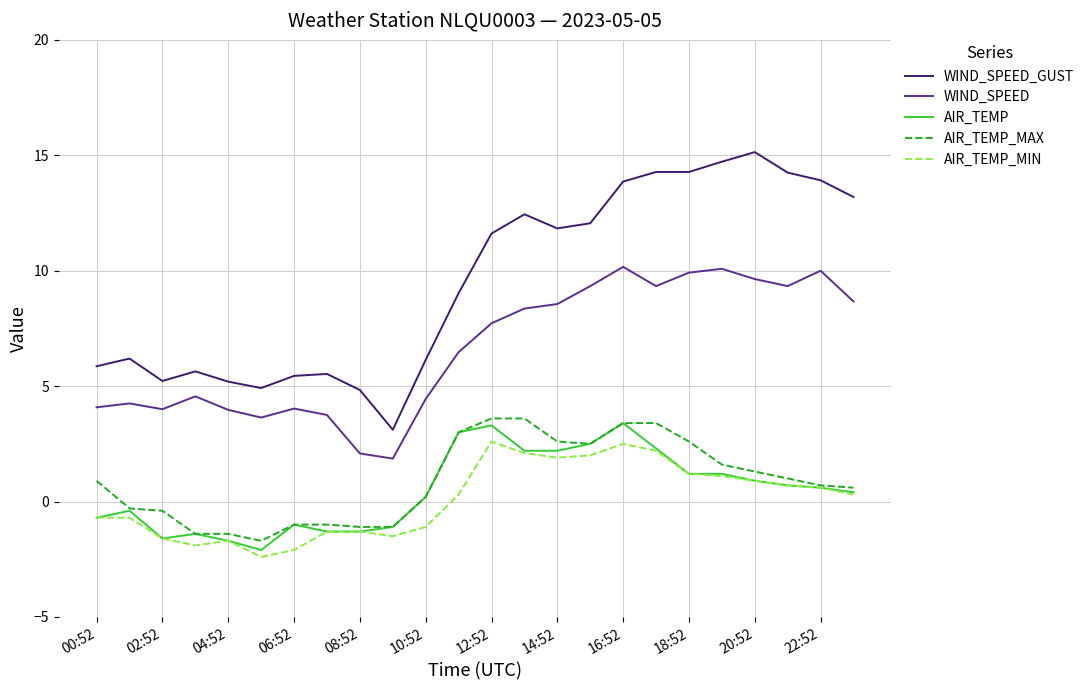

Which series has the largest range (max minus min)?

WIND_SPEED_GUST